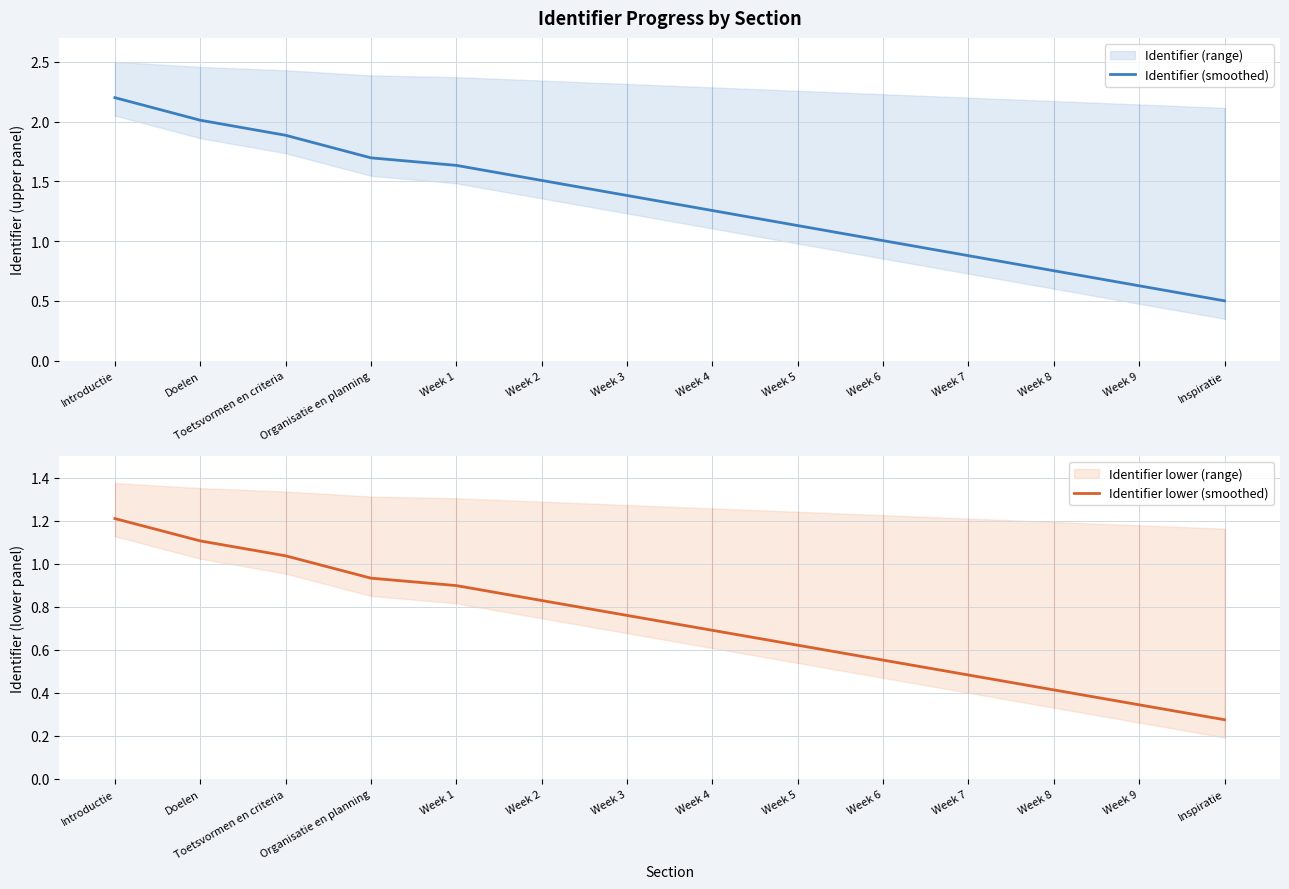

Reading right to left, transcribe all the data shown in this chart.

Identifier (smoothed): 0.5	0.6	0.8	0.9	1.0	1.1	1.3	1.4	1.5	1.6	1.7	1.9	2.0	2.2
Identifier lower (smoothed): 0.3	0.3	0.4	0.5	0.6	0.6	0.7	0.8	0.8	0.9	0.9	1.0	1.1	1.2